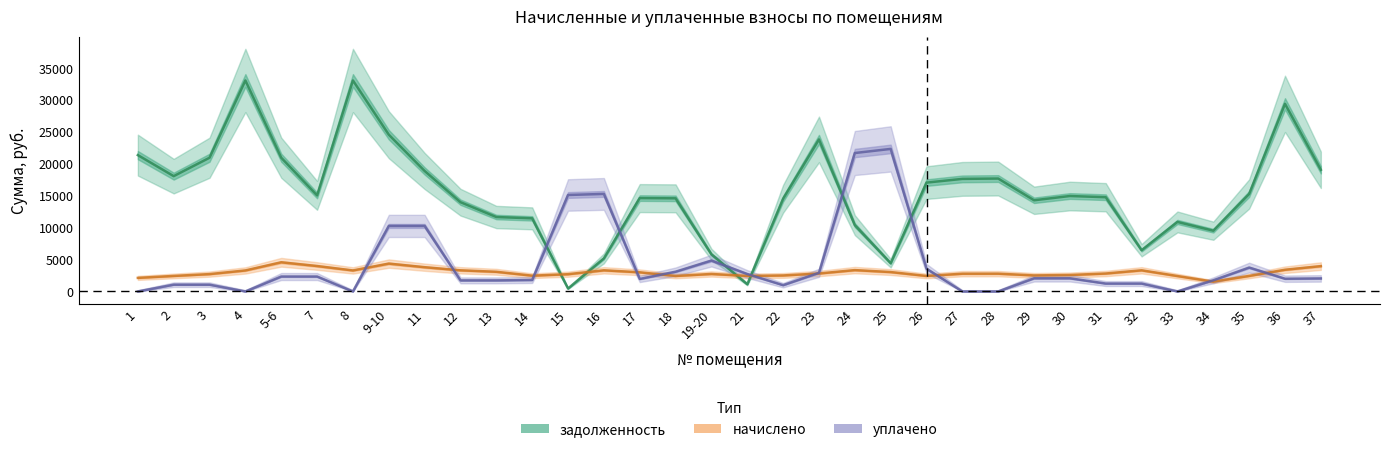

In уплачено, how many points are lower than both neighbors (excluding endpoints)?

6